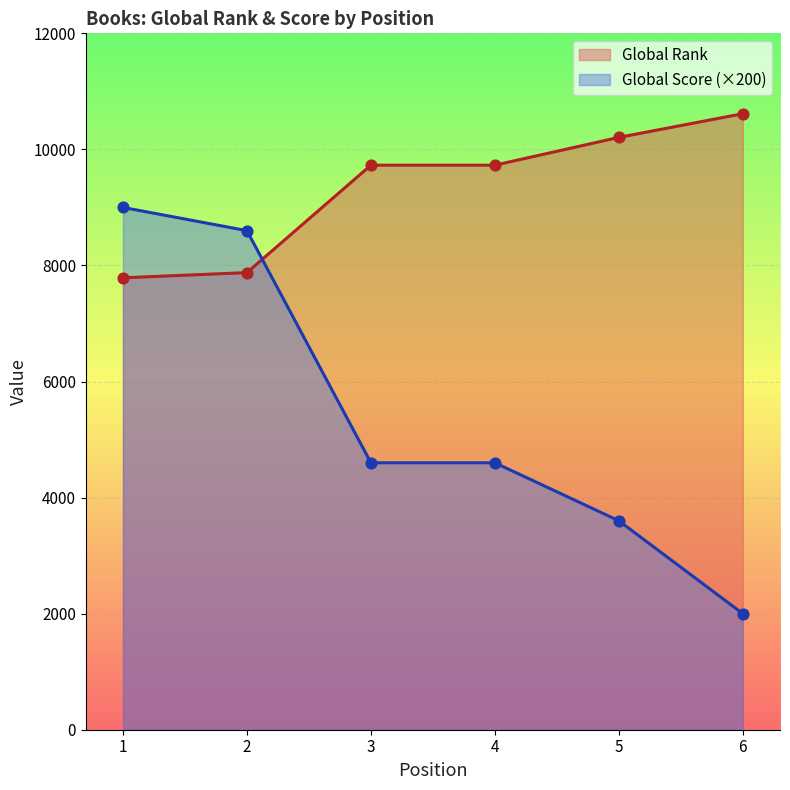

At which category is the sum across all series the highest?

1